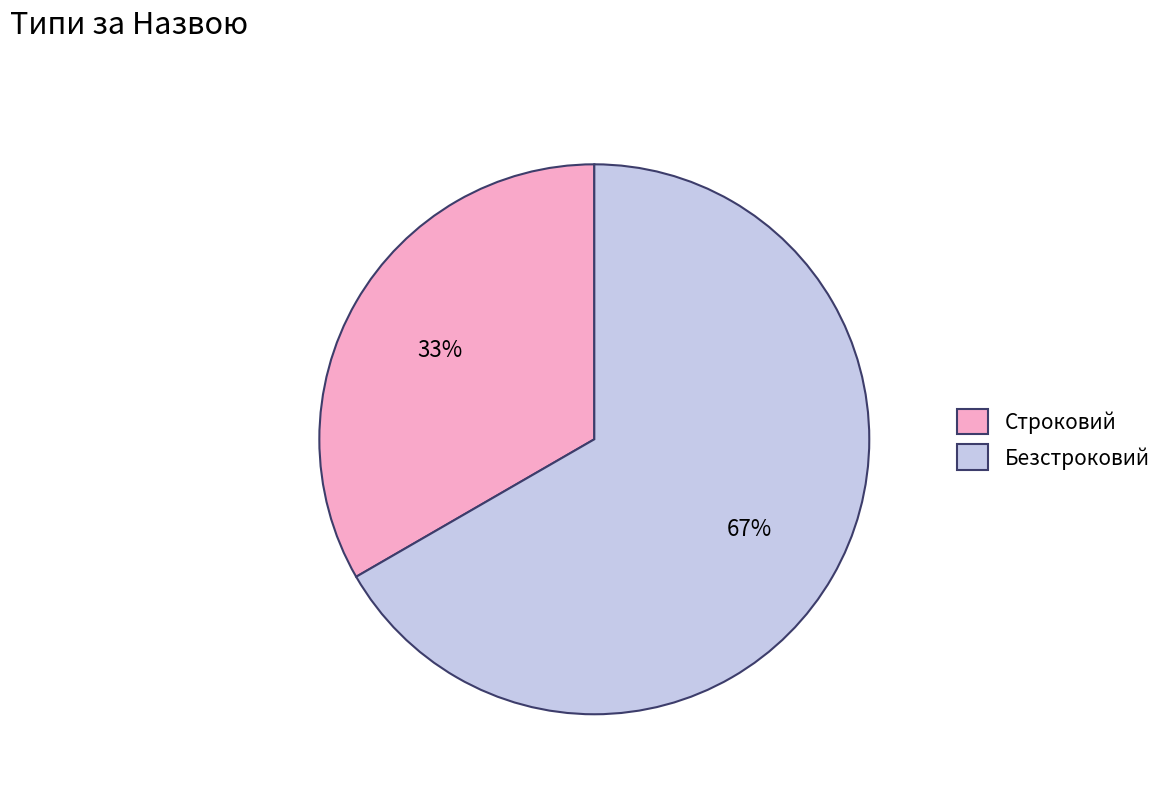

How many segments does this pie chart have?

2